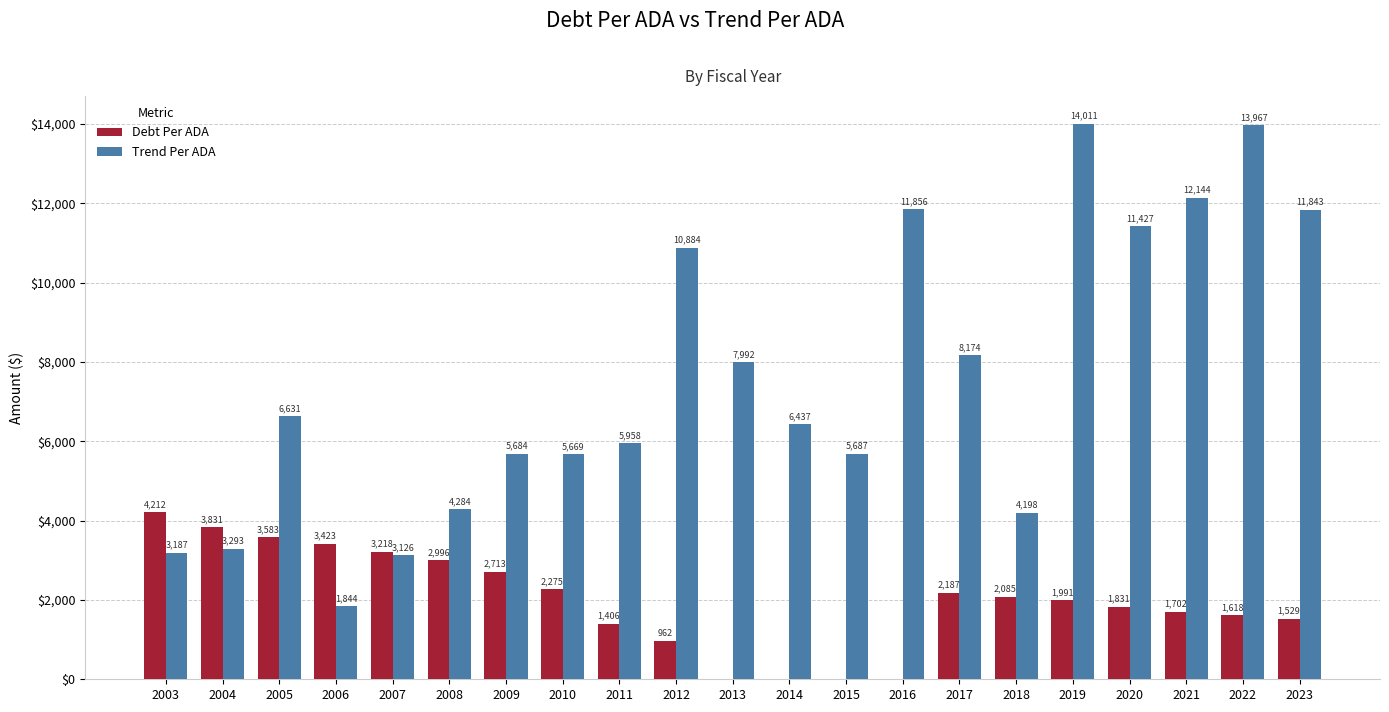

True or false: Trend Per ADA has a value of 5668.5 at 2010.

True